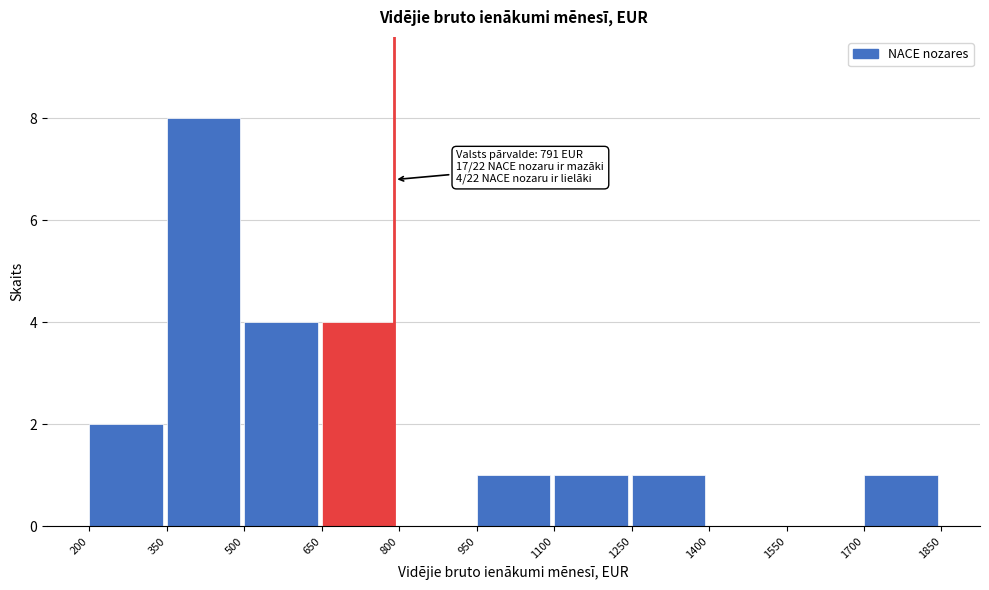

Over which range of the x-axis is the bar tallest?

350 to 500